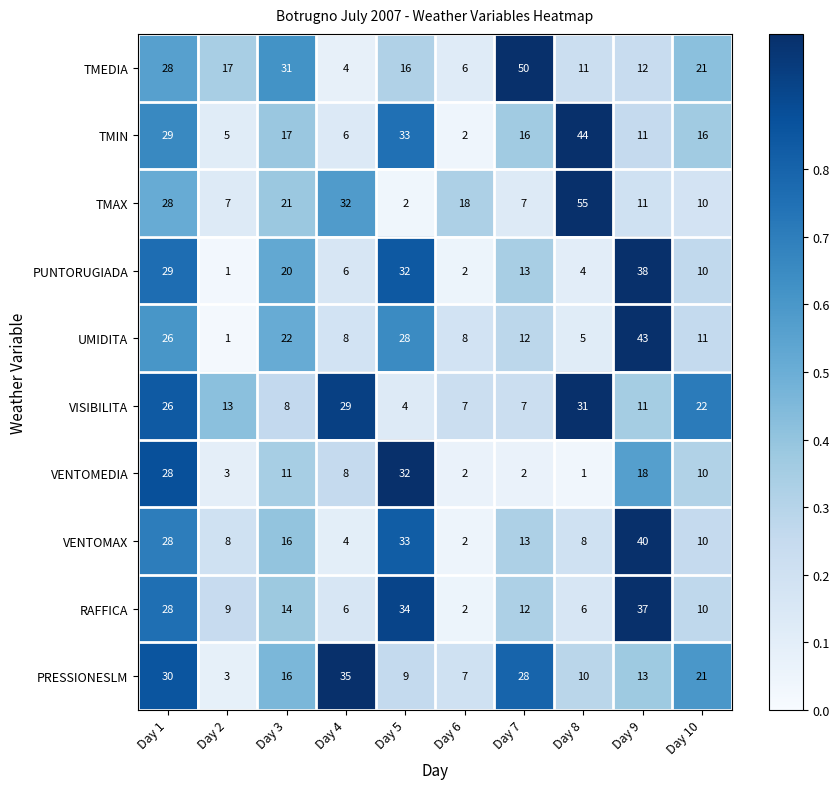

Which category has the highest value across all series?

Day 8